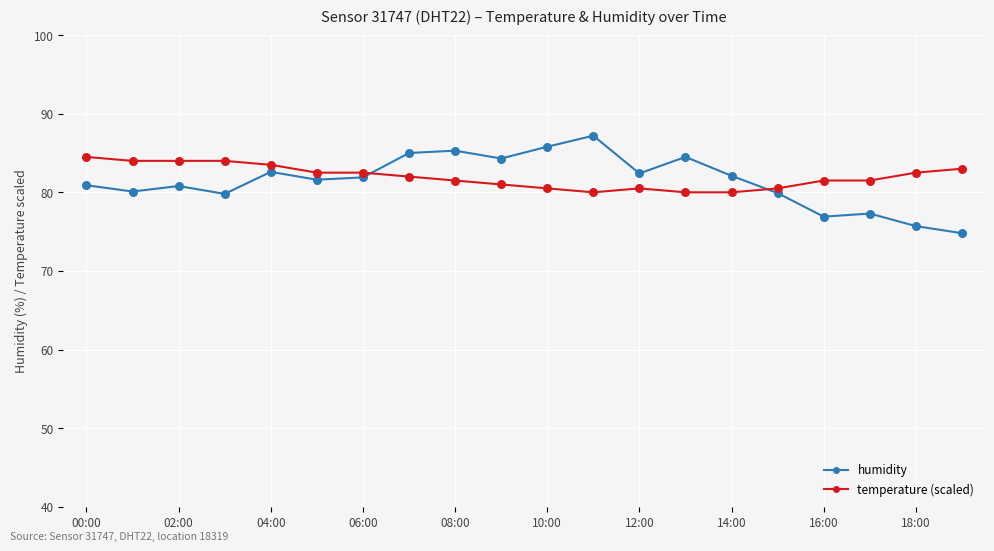

Which series has the widest spread of values?

humidity